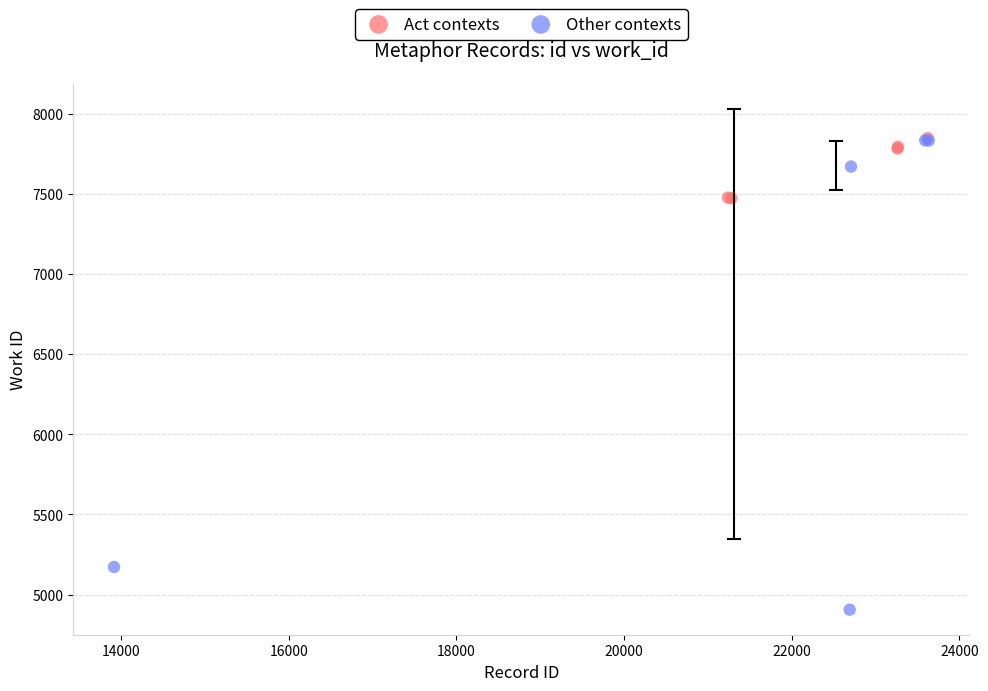

Which series reaches the minimum Y coordinate?

Other contexts